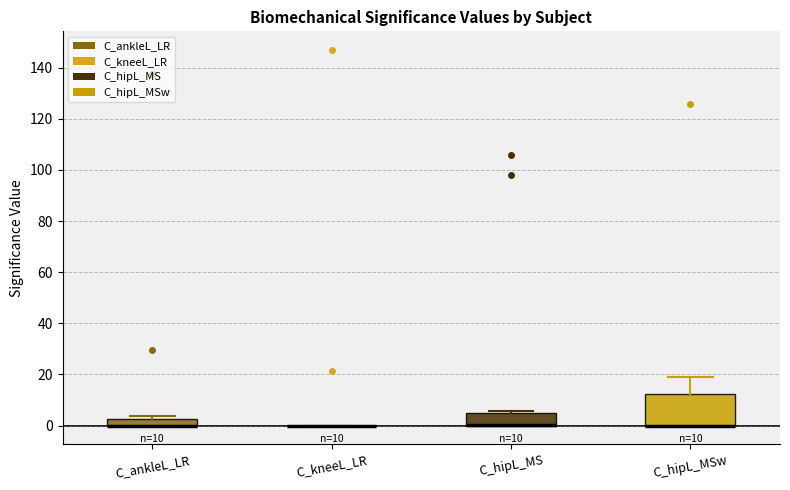

Comparing the boxes themselves (not the whiskers), which one is the tallest?

C_hipL_MSw